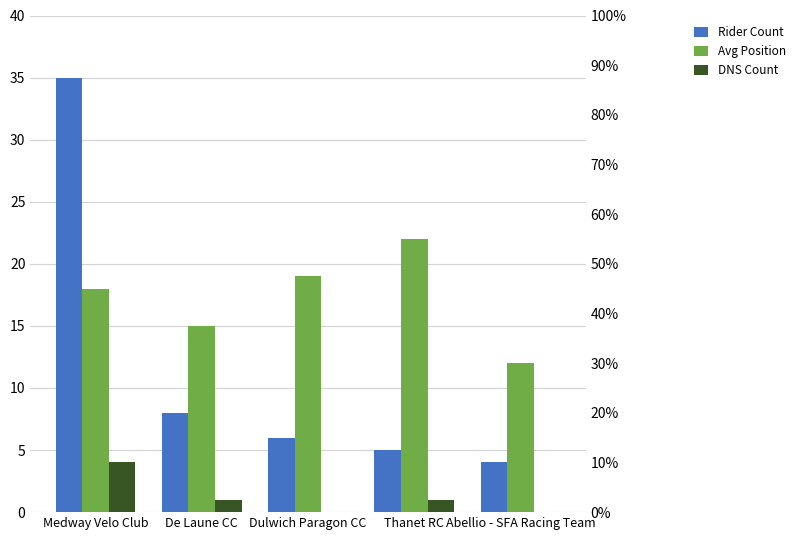

Are the bars horizontal?

No